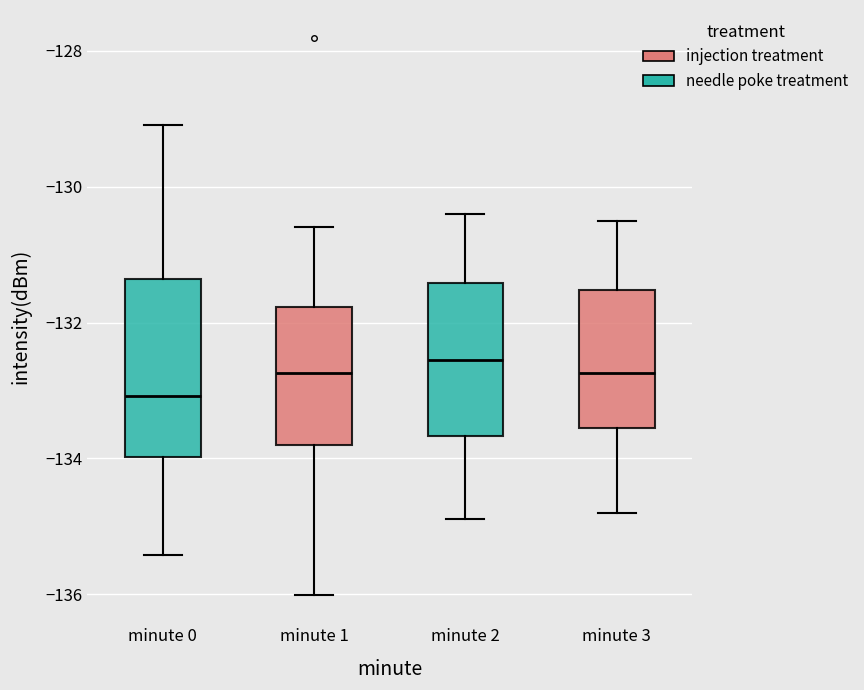

Where does the upper whisker of the box for minute 2 end on the y-axis? The values are not printed on the chart, so give them approximately, as read against the axis.

-130.4